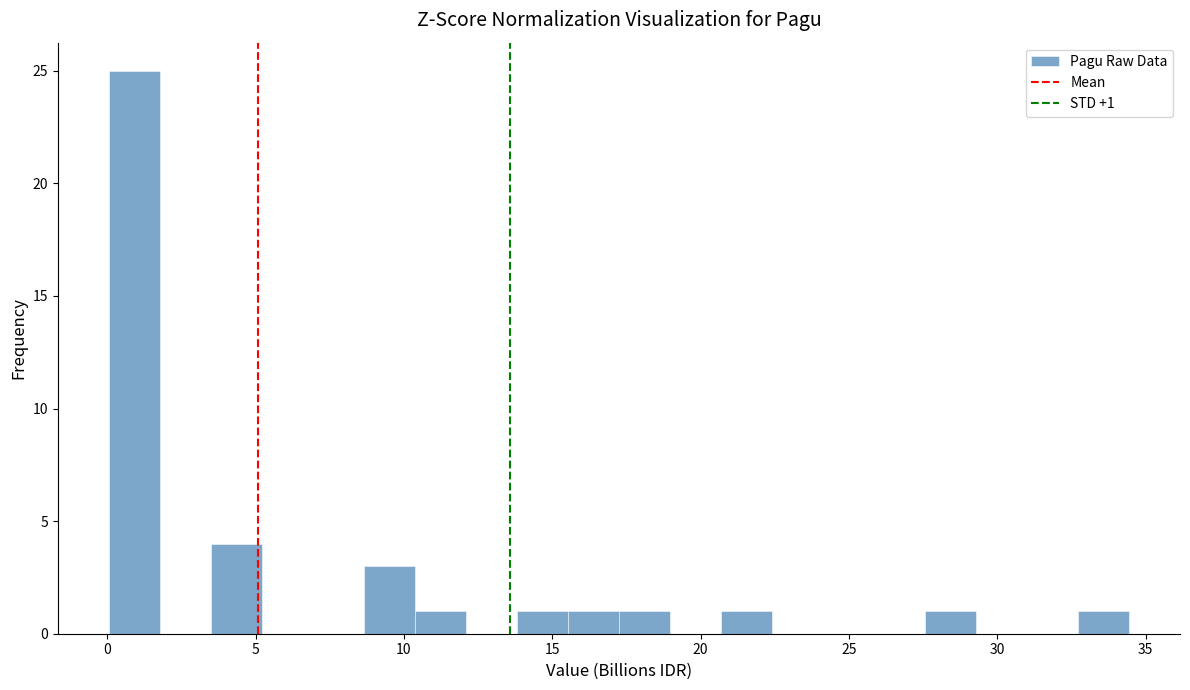

Around what value on the x-axis is the tallest bar? Give the approximate position of its centre, as read against the axis.

1.0